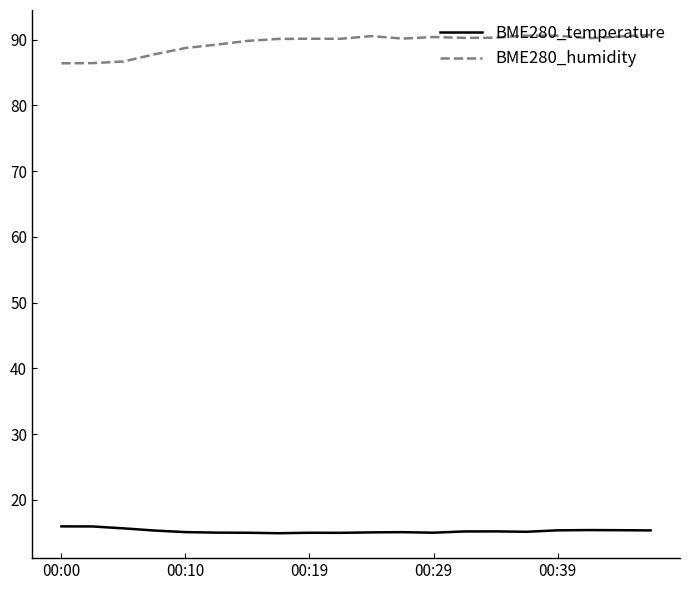

True or false: BME280_humidity and BME280_temperature cross at least once.

False